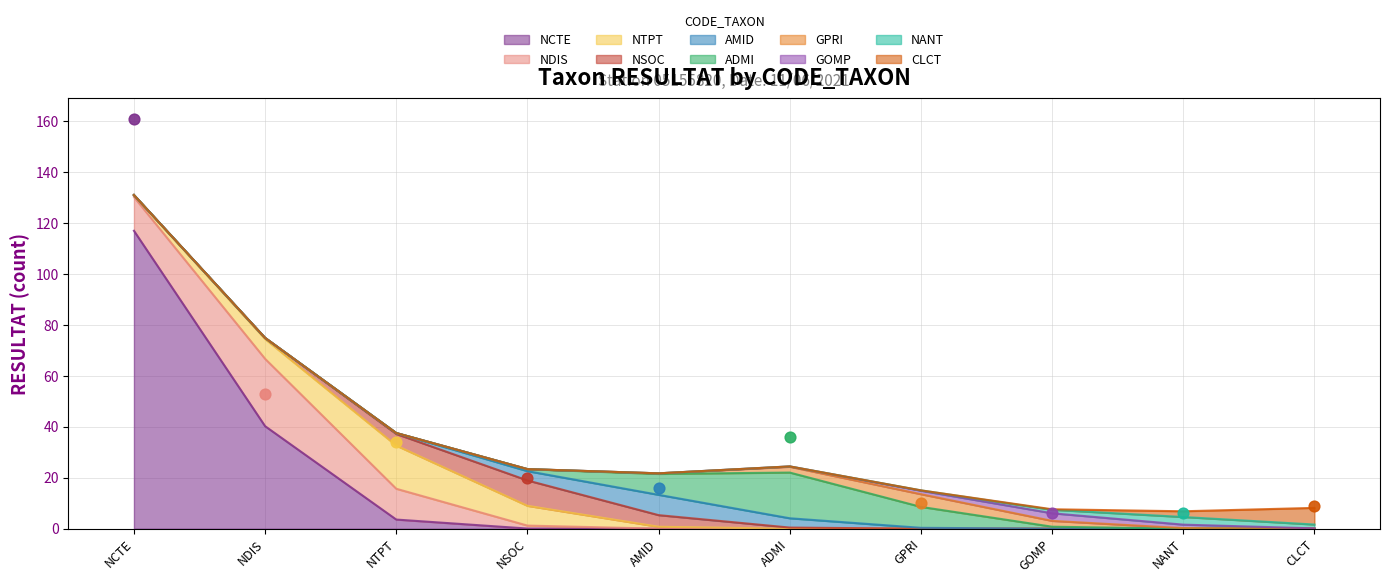

Where is NCTE nearest to the value 58?

NDIS